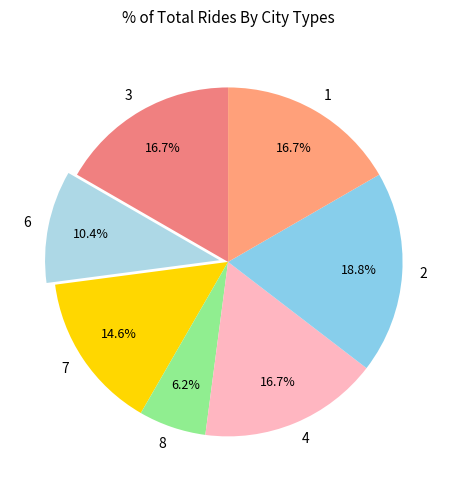

Does 1 account for over 50% of the chart?

No